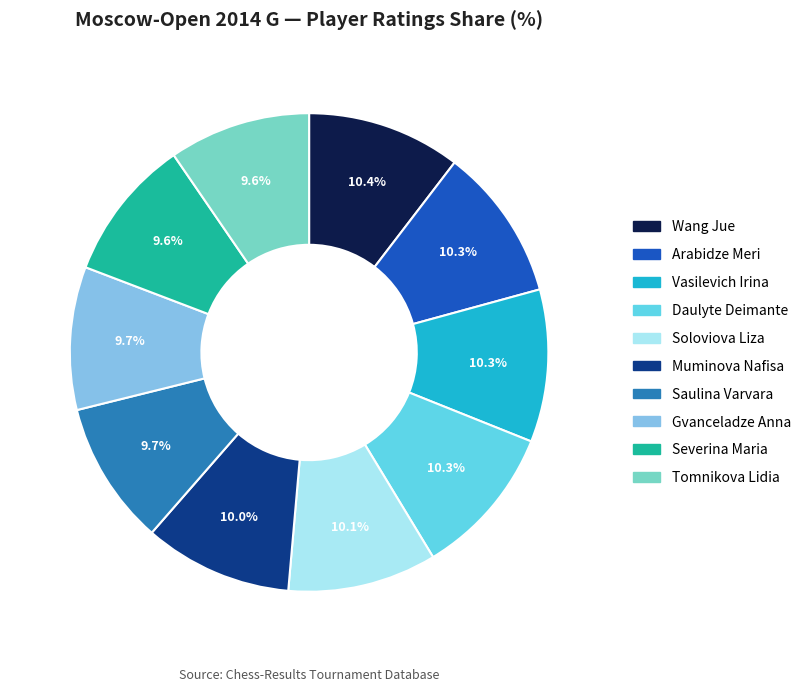

Between Daulyte Deimante and Tomnikova Lidia, which is larger?

Daulyte Deimante